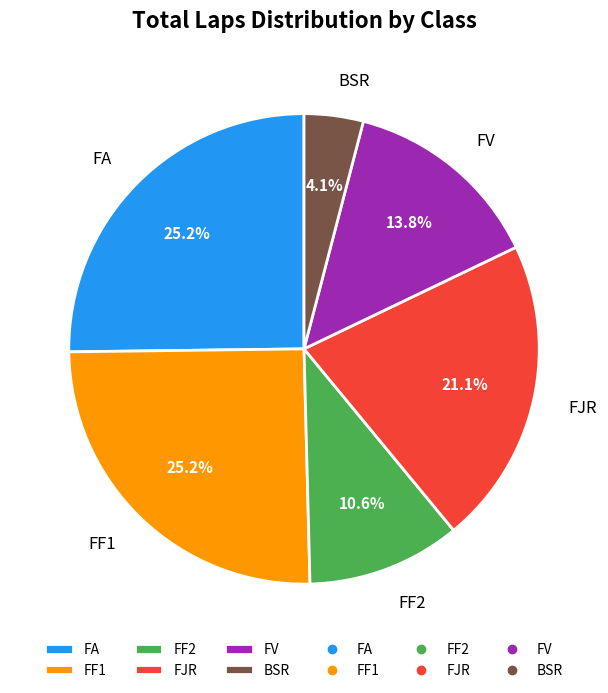

What percentage is the FA slice, to the nearest percent?

25%